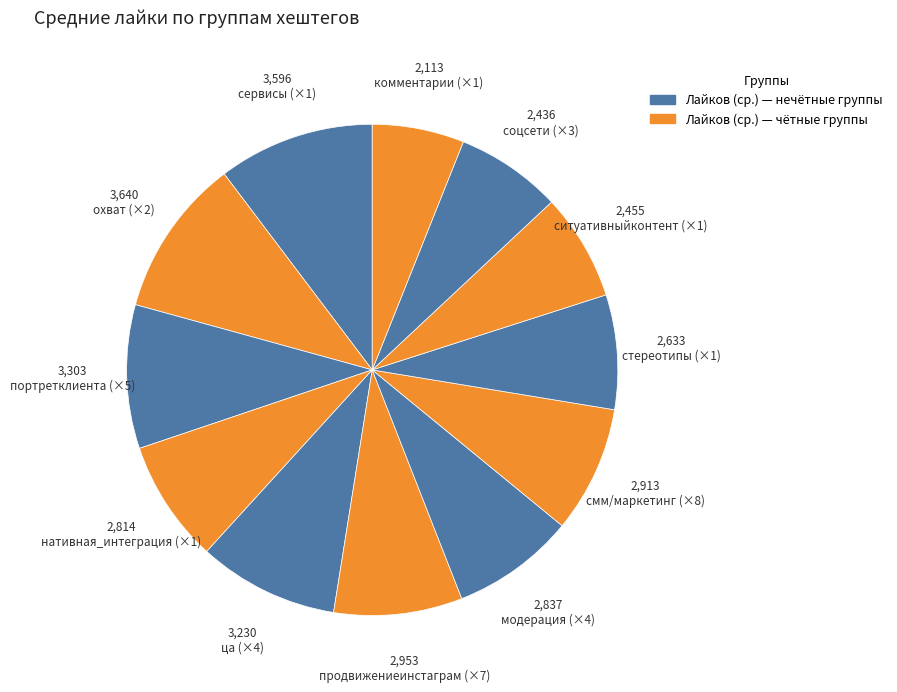

To the nearest percent, what is the difference between the largest and smallest slice percentages?

4%